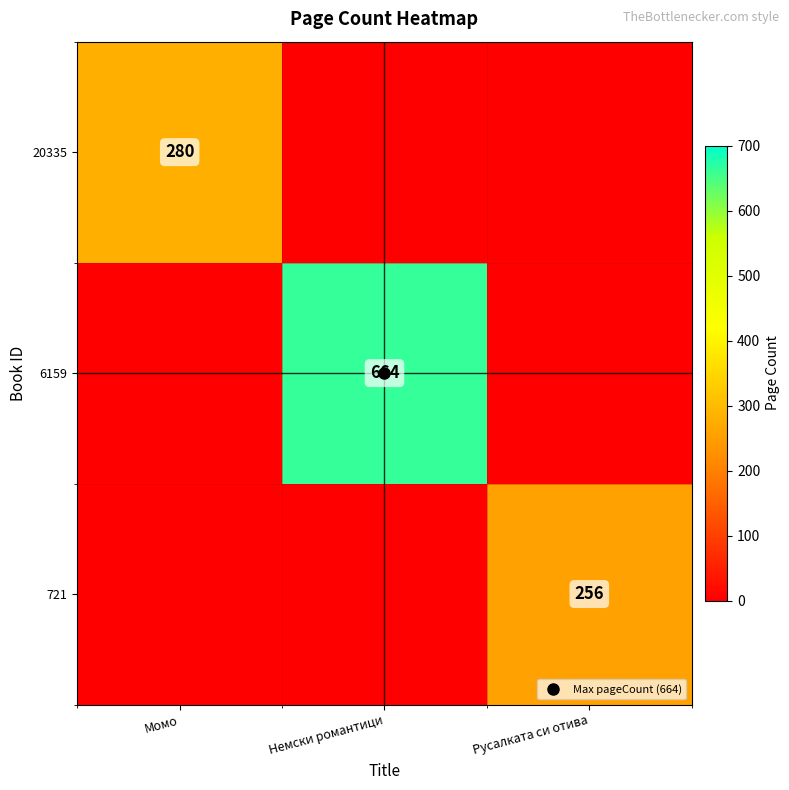

What is the spread (max minus min) of values at Русалката си отива?

256